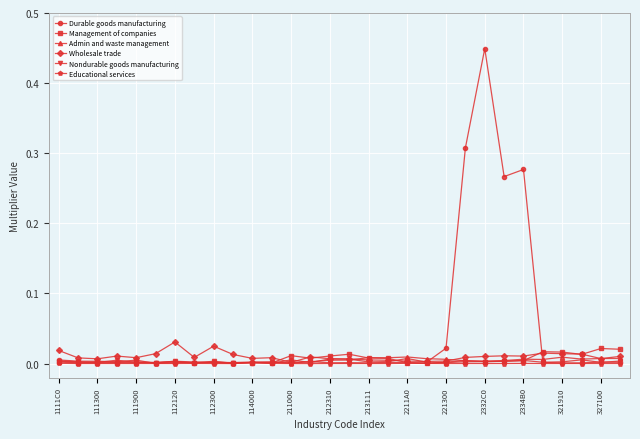

Which series has the widest spread of values?

Durable goods manufacturing